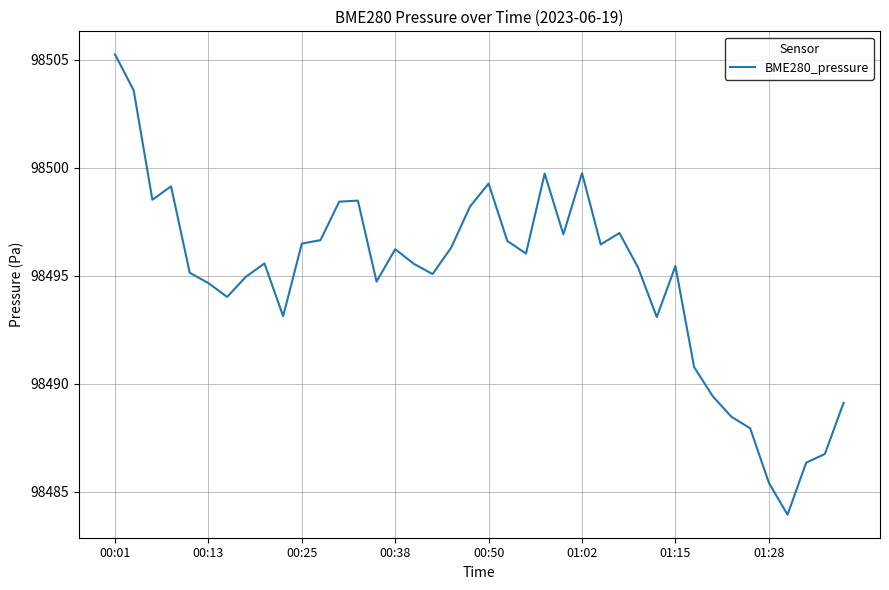

What is the difference between the maximum and minimum values?

21.3